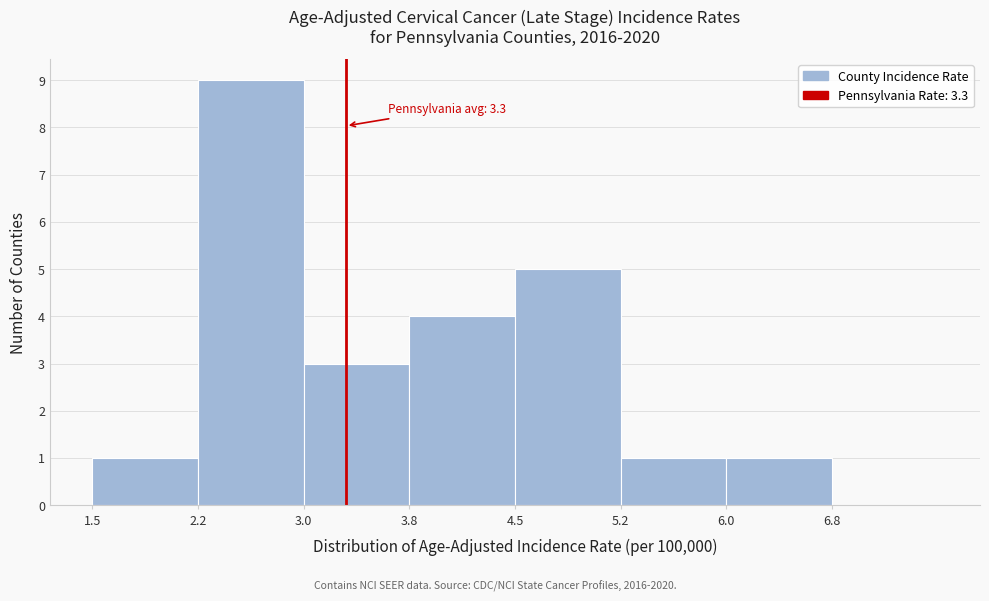

Which range on the x-axis has the tallest bar?

2.25 to 3.00